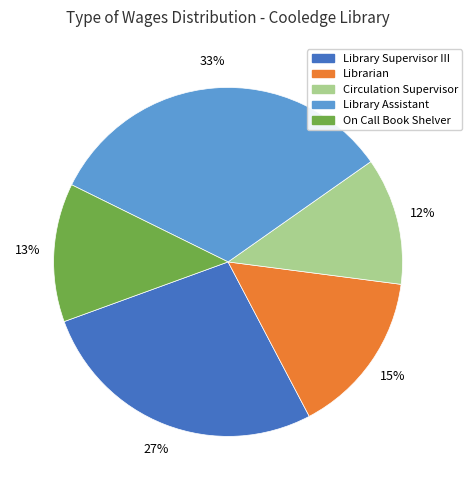

Which category has the biggest portion of the pie?

Library Assistant